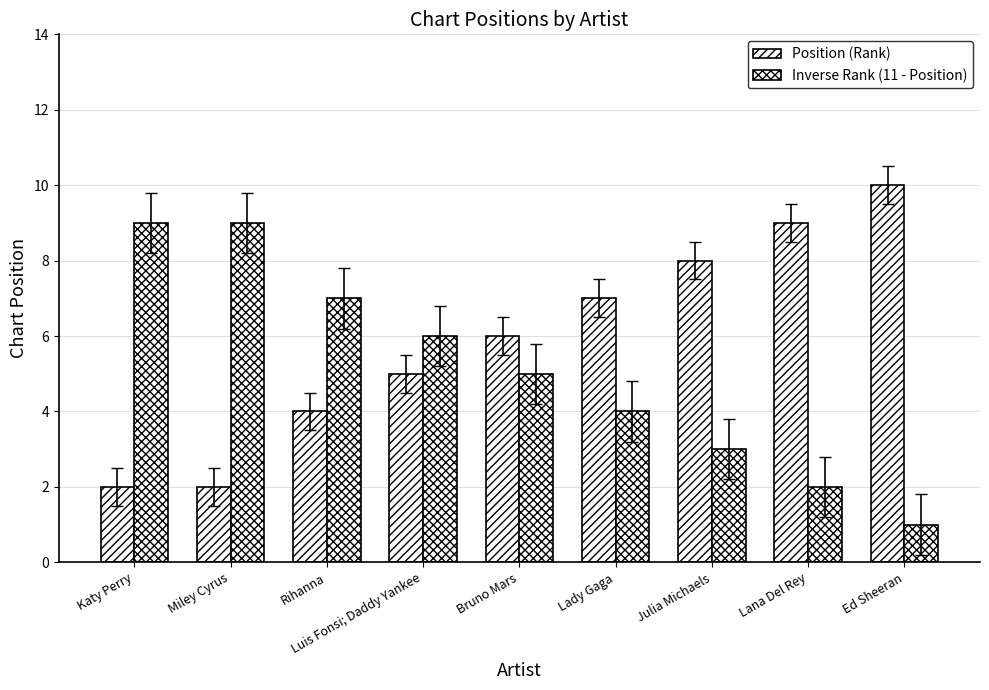

What is the minimum value shown in the chart?

1